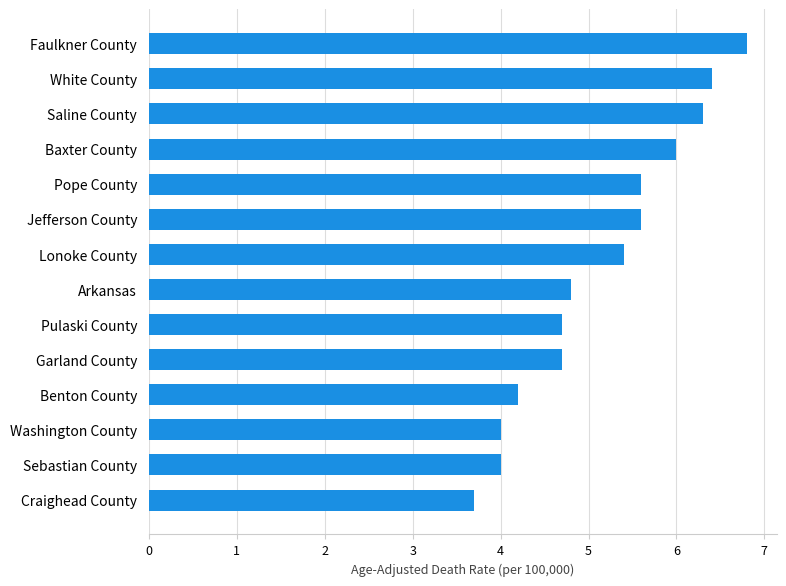

What is the difference between the maximum and minimum values?

3.1